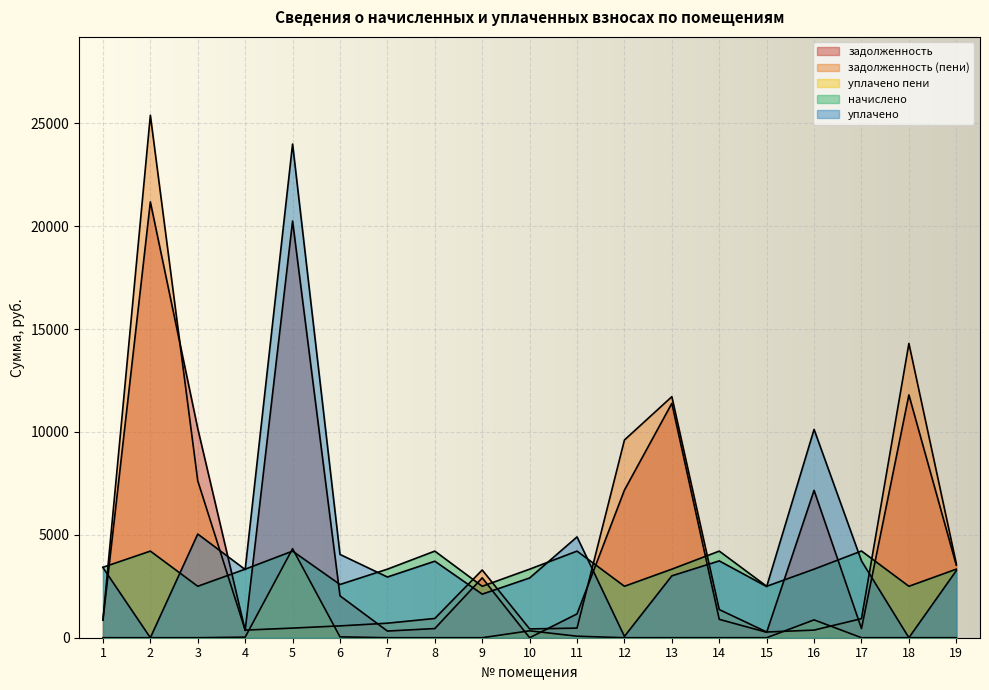

List the series in order of their peak value, highest first.

задолженность (пени), уплачено, задолженность, уплачено пени, начислено